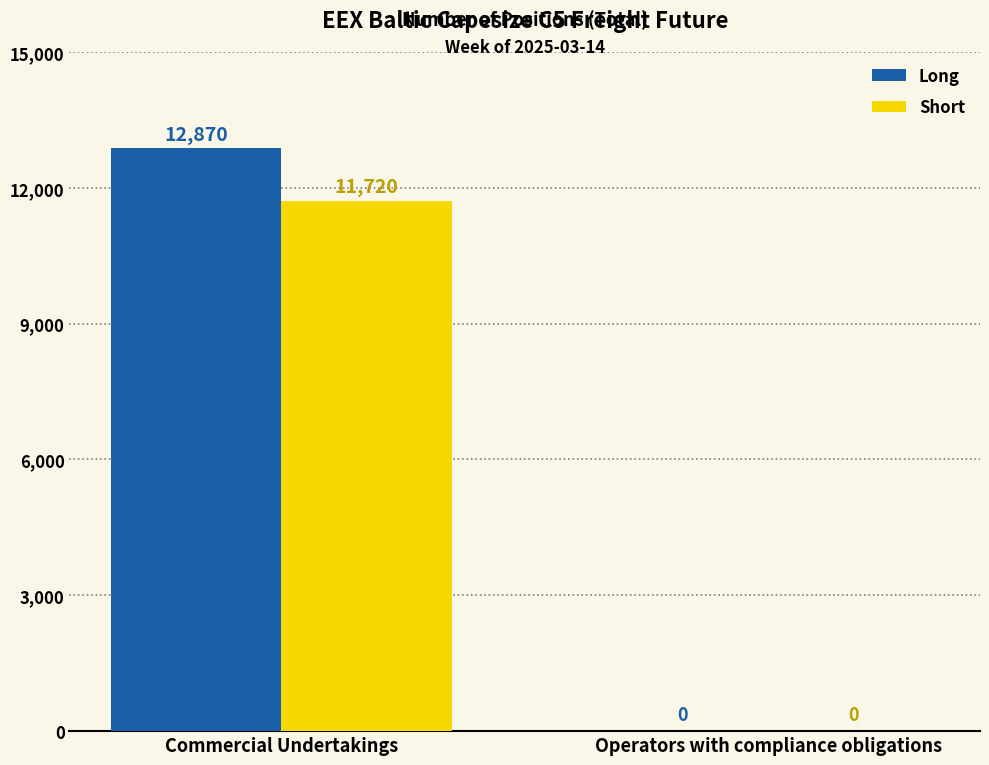

How many data points does each series have?

2